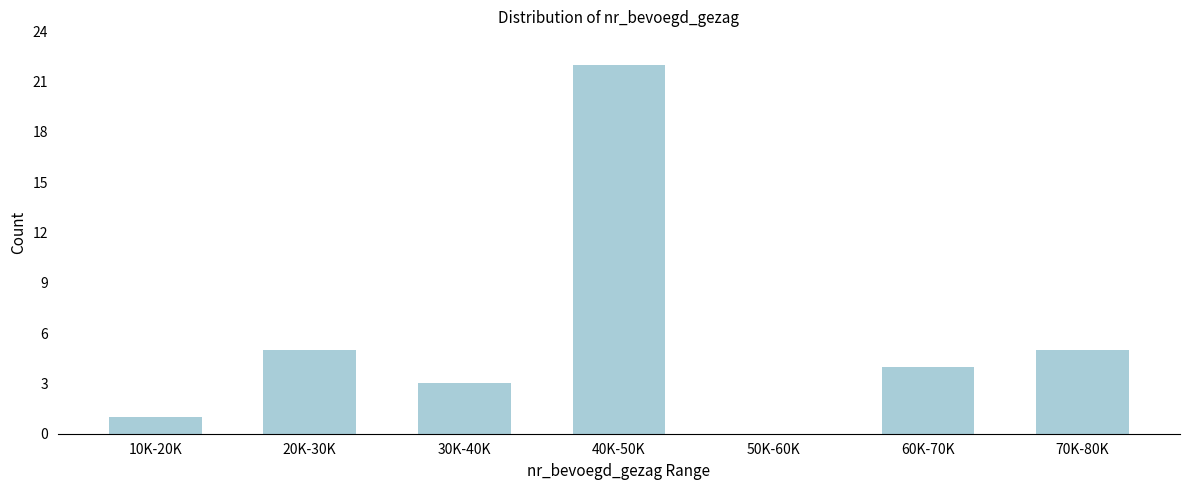

Reading left to right, list all the values displayed in this chart.

10K-20K=1	20K-30K=5	30K-40K=3	40K-50K=22	50K-60K=0	60K-70K=4	70K-80K=5